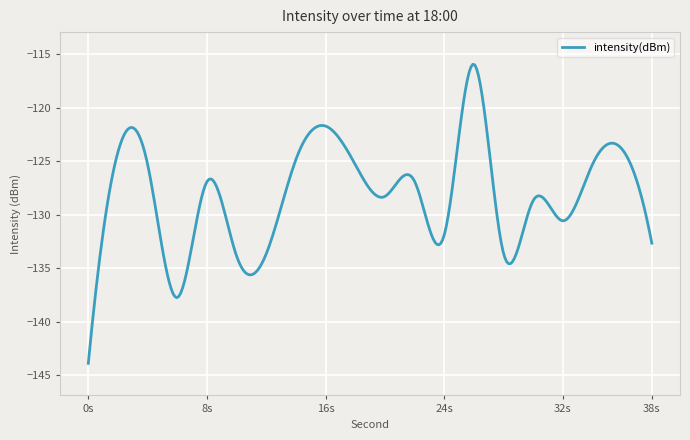

What is the difference between the maximum and minimum values?

28.0